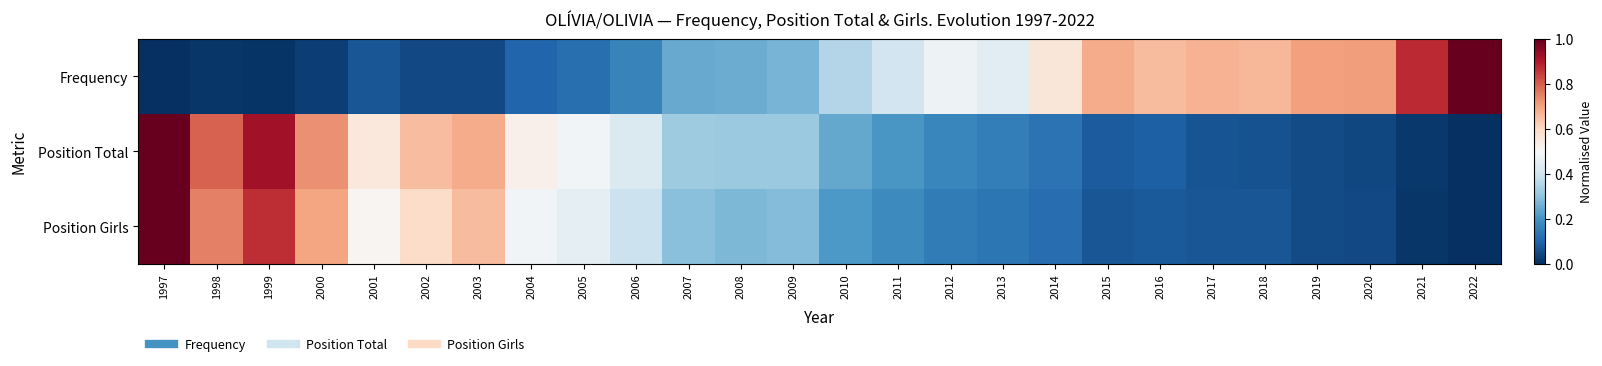

What is the maximum value shown in the chart?

1.0